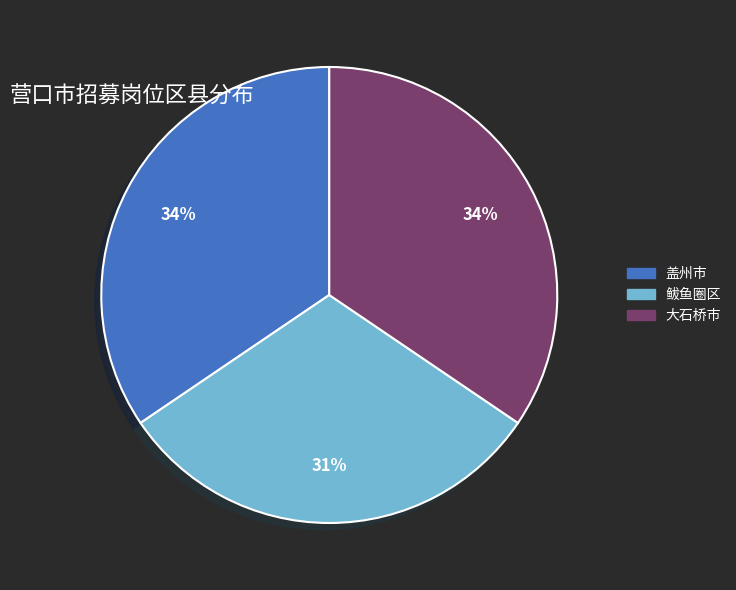

Is there any slice that represents more than half of the pie?

No